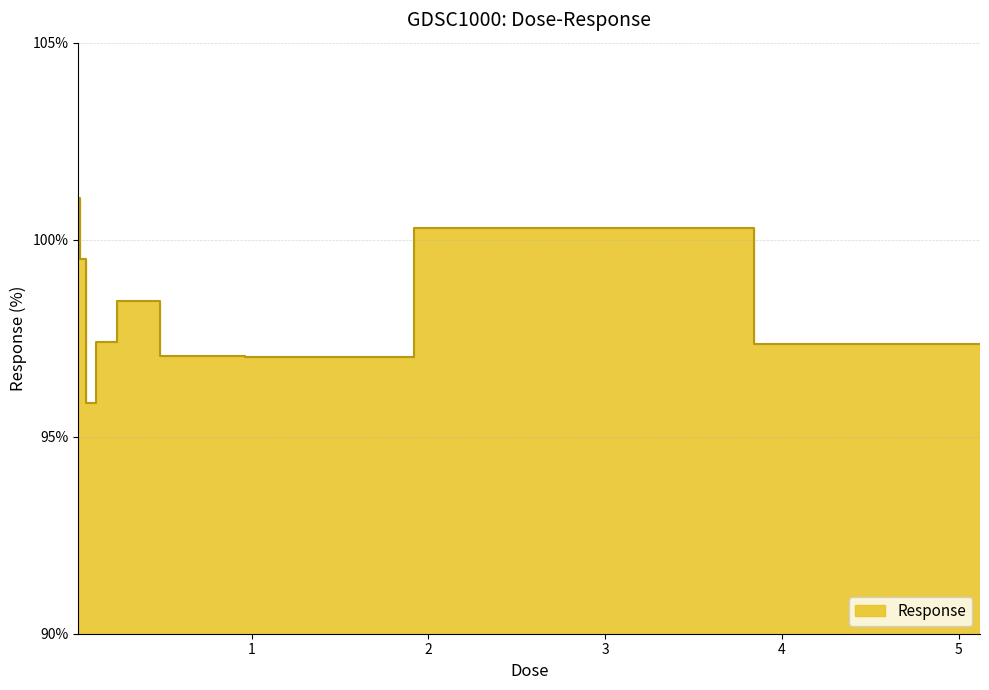

Count the number of data series in this chart.

1